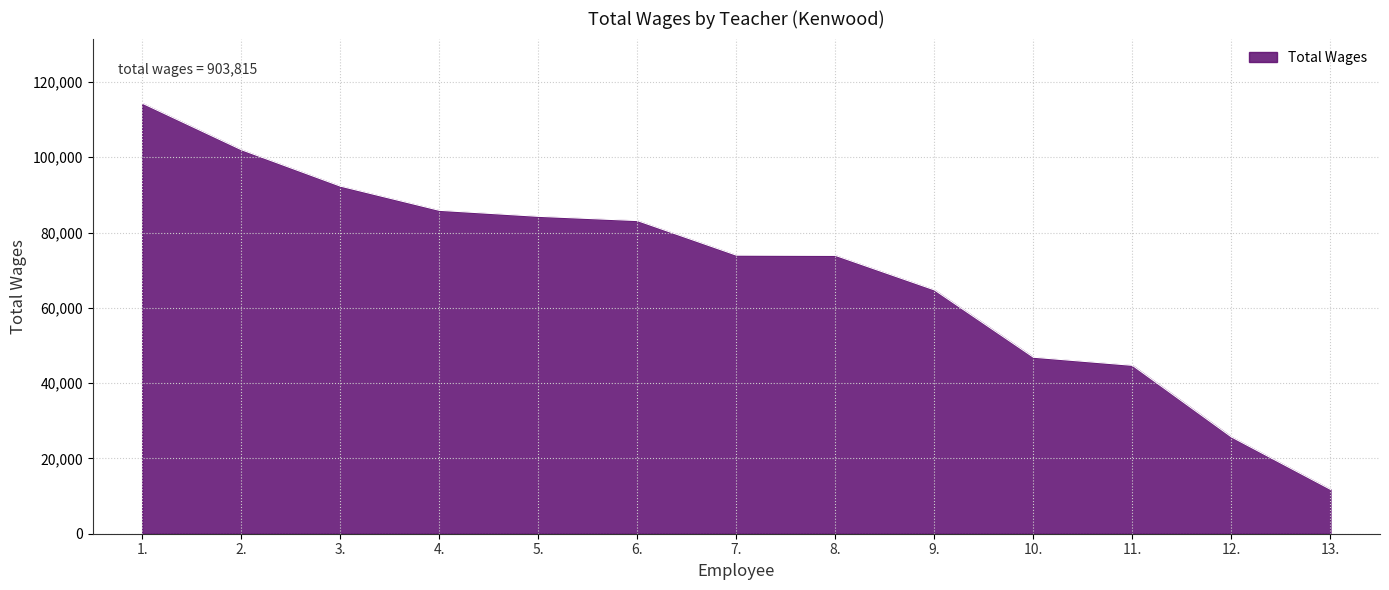

Is it true that the value at 4. is 146230?

False